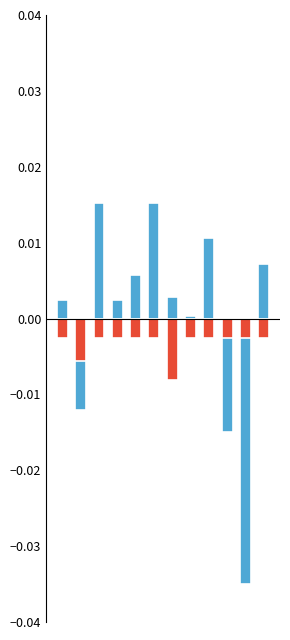

True or false: % Disposed Over 18 Months has a value of -0.0 at 6.

False